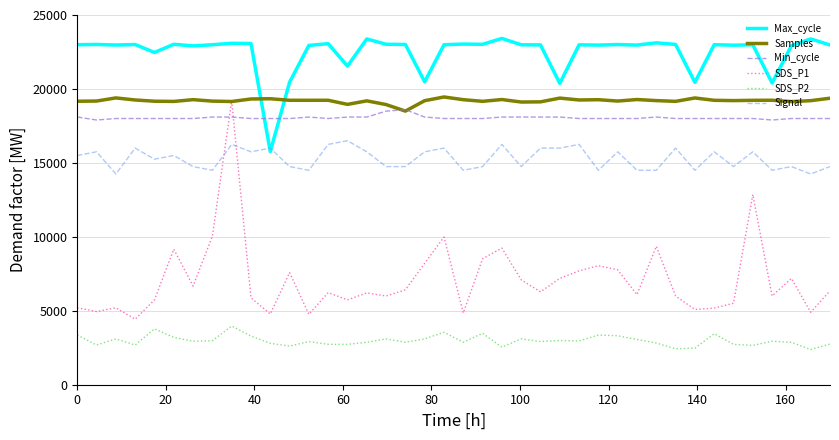

Which series has the largest range (max minus min)?

SDS_P1